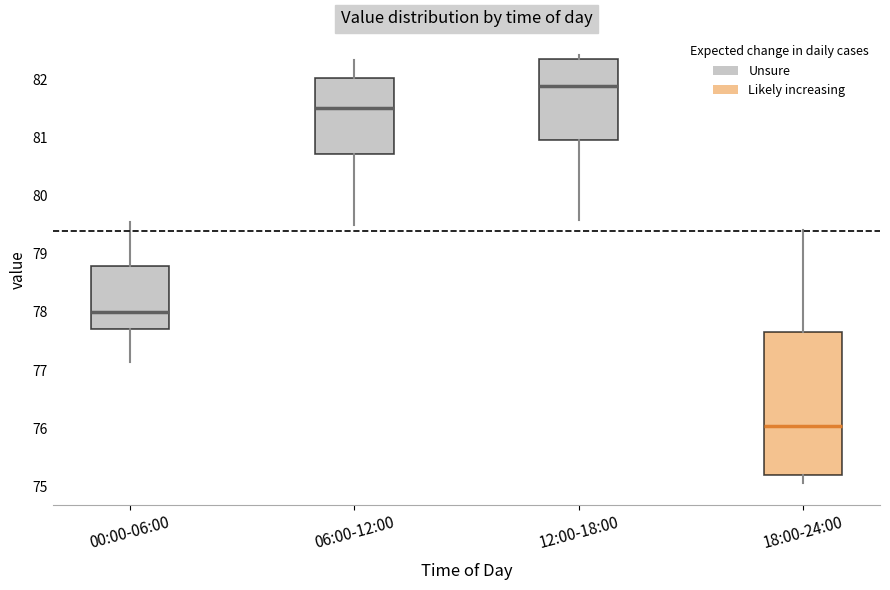

Which box's median line is the highest?

12:00-18:00